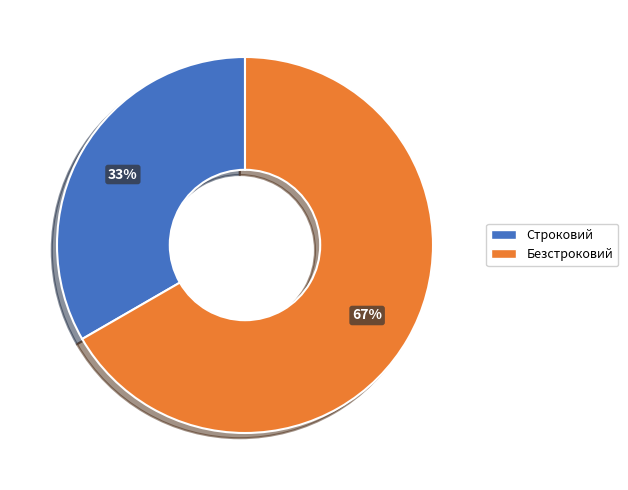

True or false: Строковий accounts for 46% of the total.

False